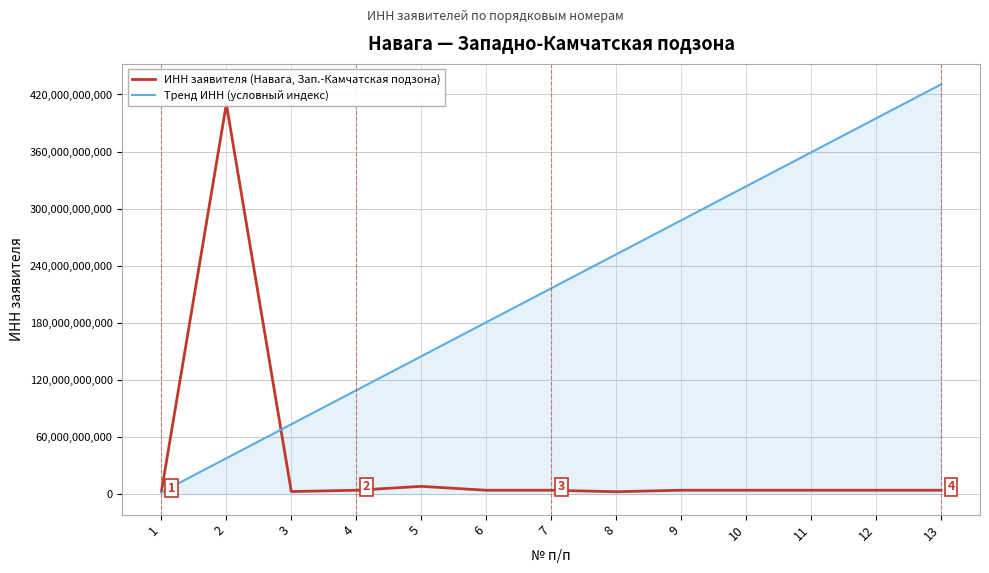

At which category is the sum across all series the highest?

2